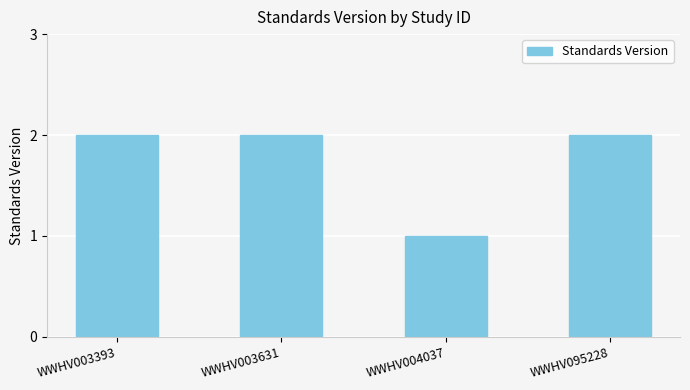

What is the value of the 4th bar from the left?

2